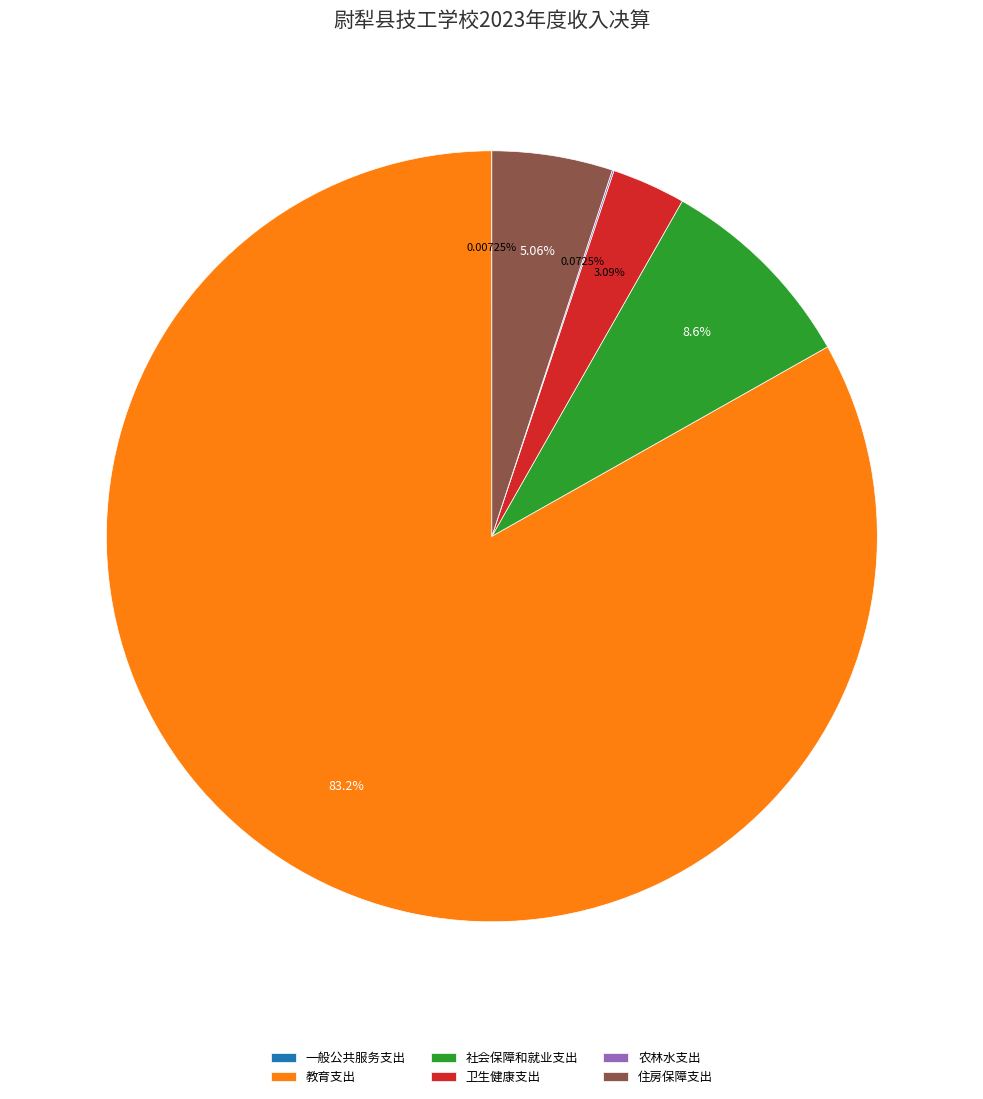

Do 卫生健康支出 and 住房保障支出 together represent more than half of the pie?

No